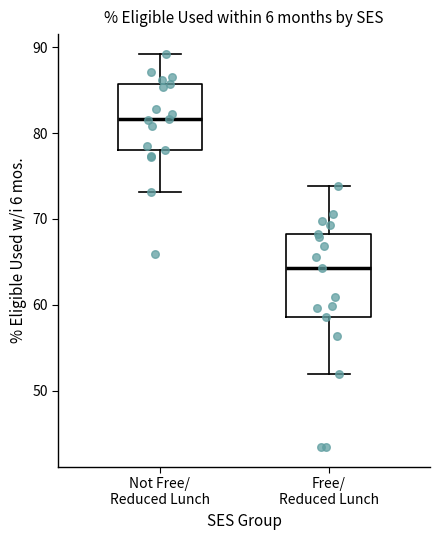

Where does the lower whisker of the box for Free/ Reduced Lunch end on the y-axis? The values are not printed on the chart, so give them approximately, as read against the axis.

52